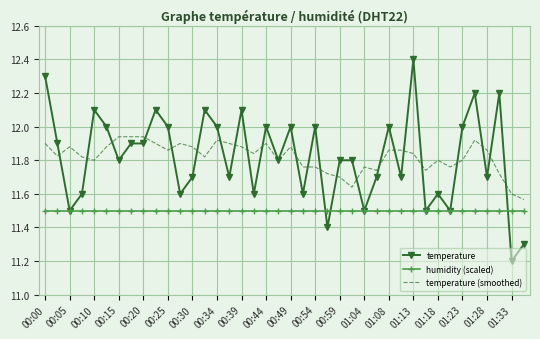

What are all the series names shown in the legend?

temperature, humidity (scaled), temperature (smoothed)